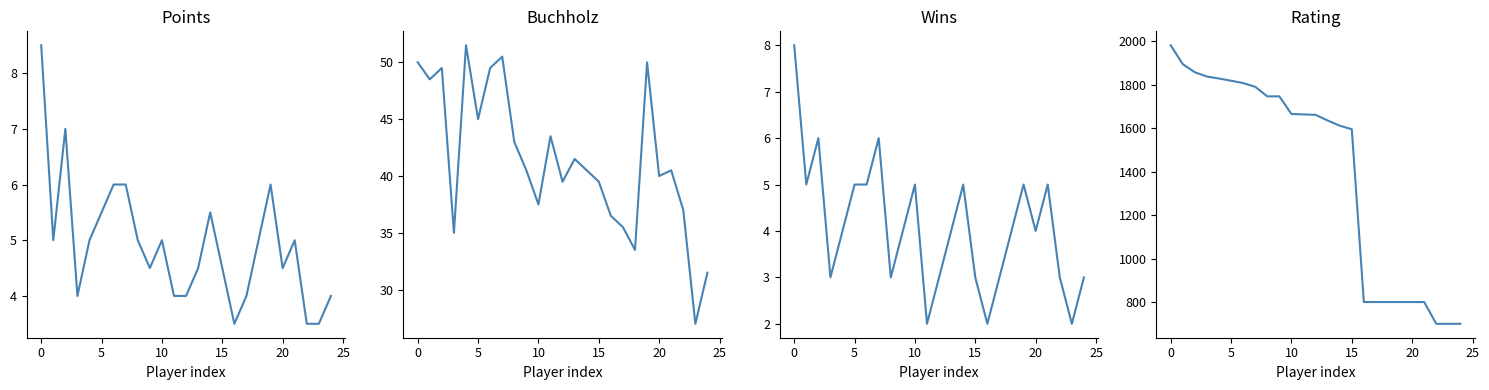

How many Wins values are between 3 and 5?

19